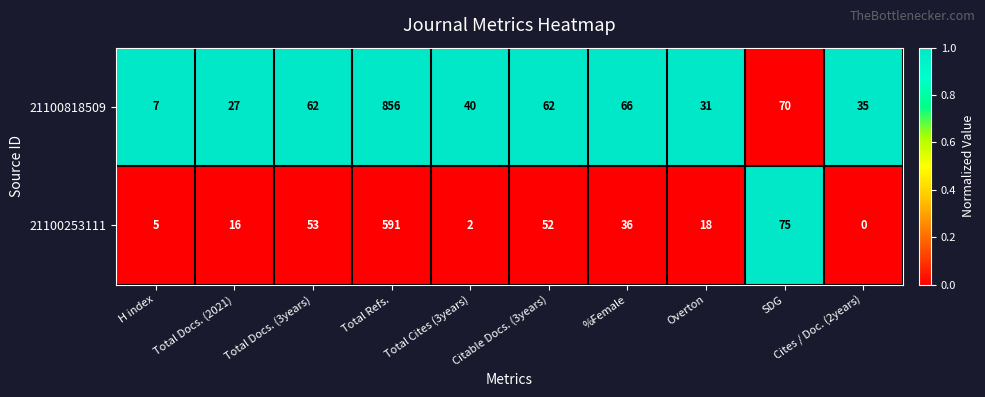

What is the maximum value shown in the chart?

856